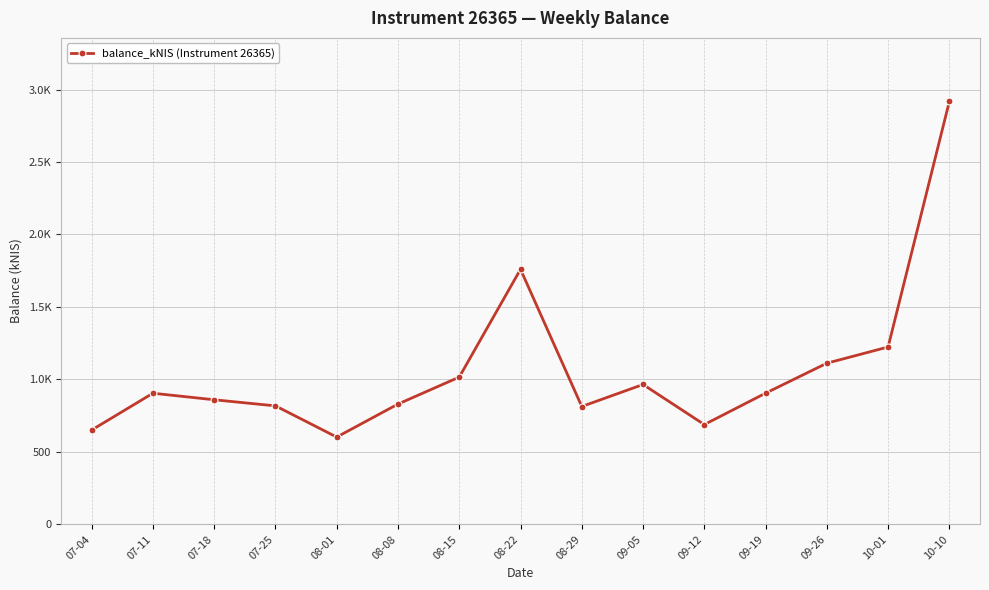

What is the difference between the maximum and second lowest values?

2267.8